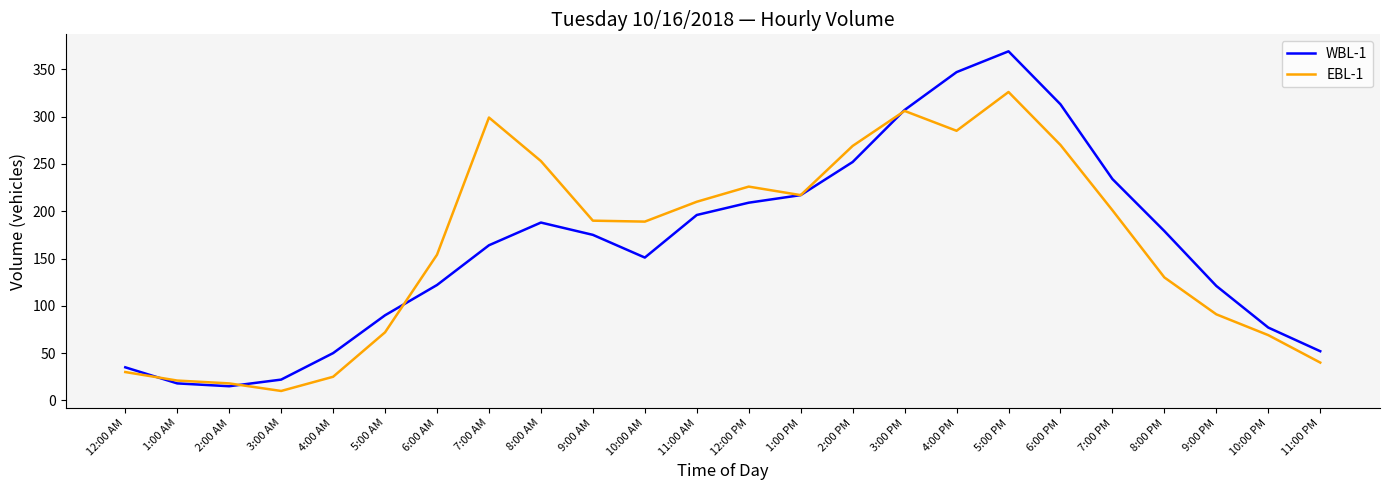

How many interior local peaks does the WBL-1 series have?

2